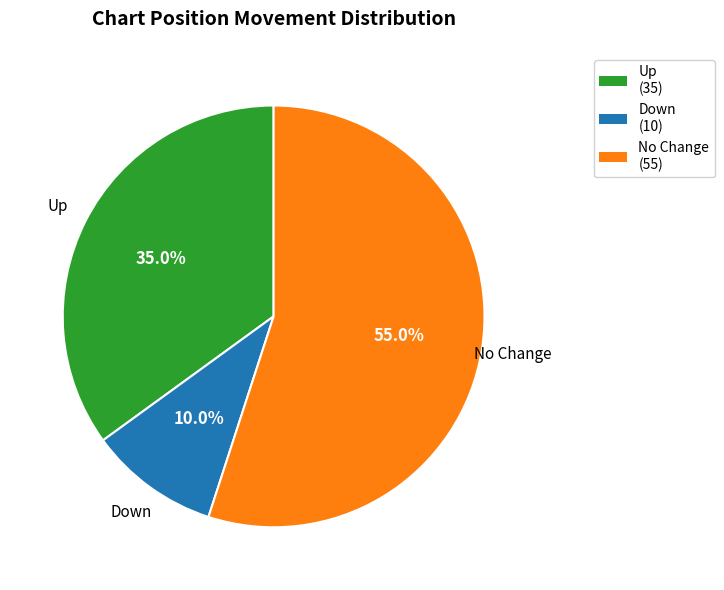

Between No Change (55) and Up (35), which is larger?

No Change (55)